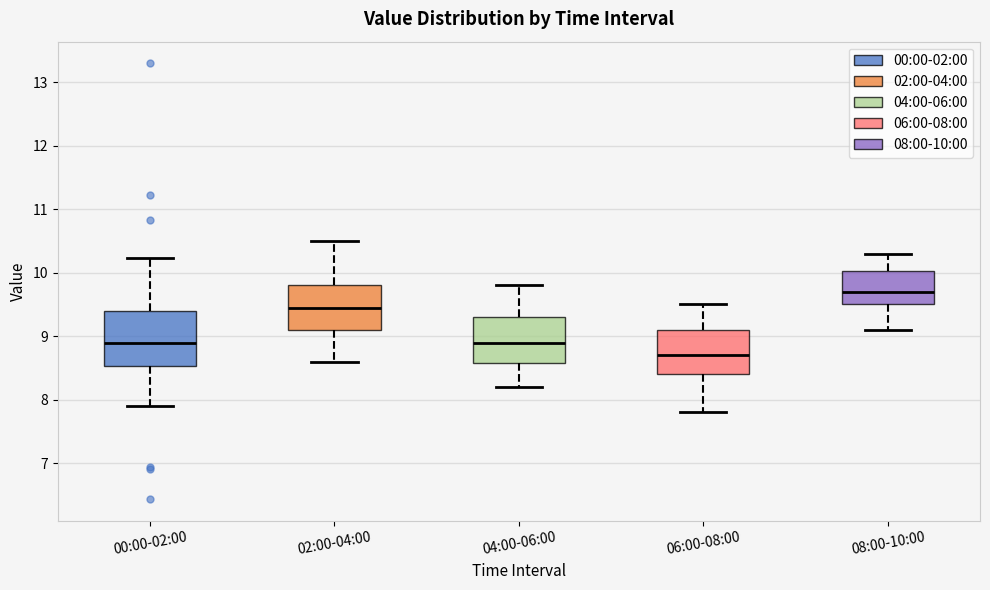

Reading left to right, transcribe this box plot: for each box, give where its median line is, the range the box spans, and where its two whiskers end, as read against the y-axis. The values are not printed on the chart, so give them approximately, as read against the axis.

00:00-02:00: median 8.9, box 8.5 to 9.4, whiskers 7.9 to 10.2
02:00-04:00: median 9.5, box 9.1 to 9.8, whiskers 8.6 to 10.5
04:00-06:00: median 8.9, box 8.6 to 9.3, whiskers 8.2 to 9.8
06:00-08:00: median 8.7, box 8.4 to 9.1, whiskers 7.8 to 9.5
08:00-10:00: median 9.7, box 9.5 to 10.0, whiskers 9.1 to 10.3